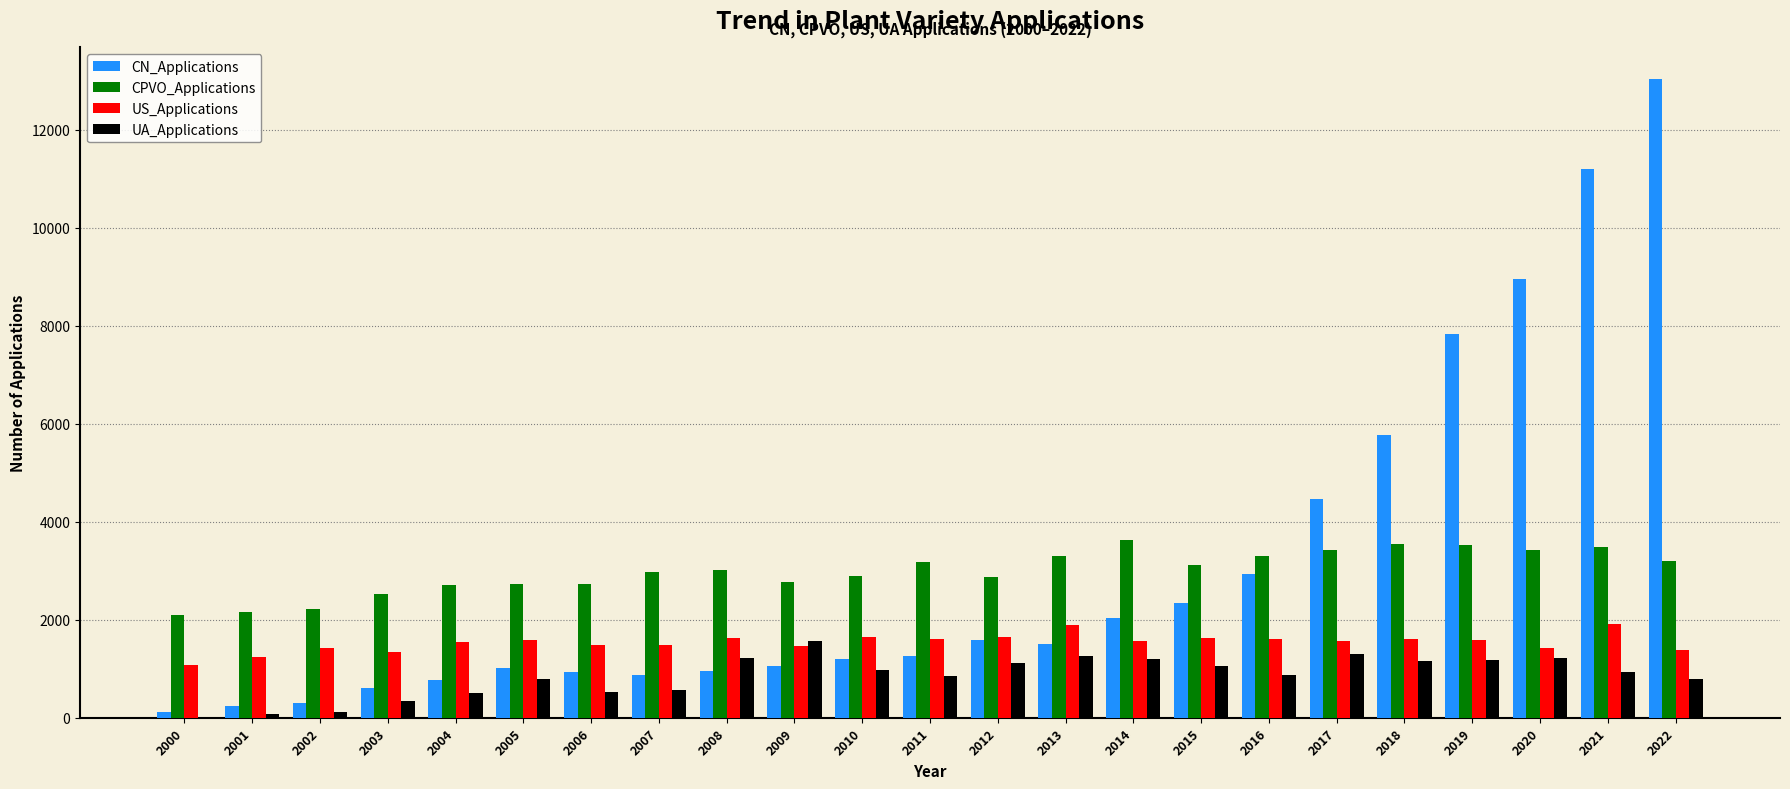

Which category has the highest value across all series?

2022